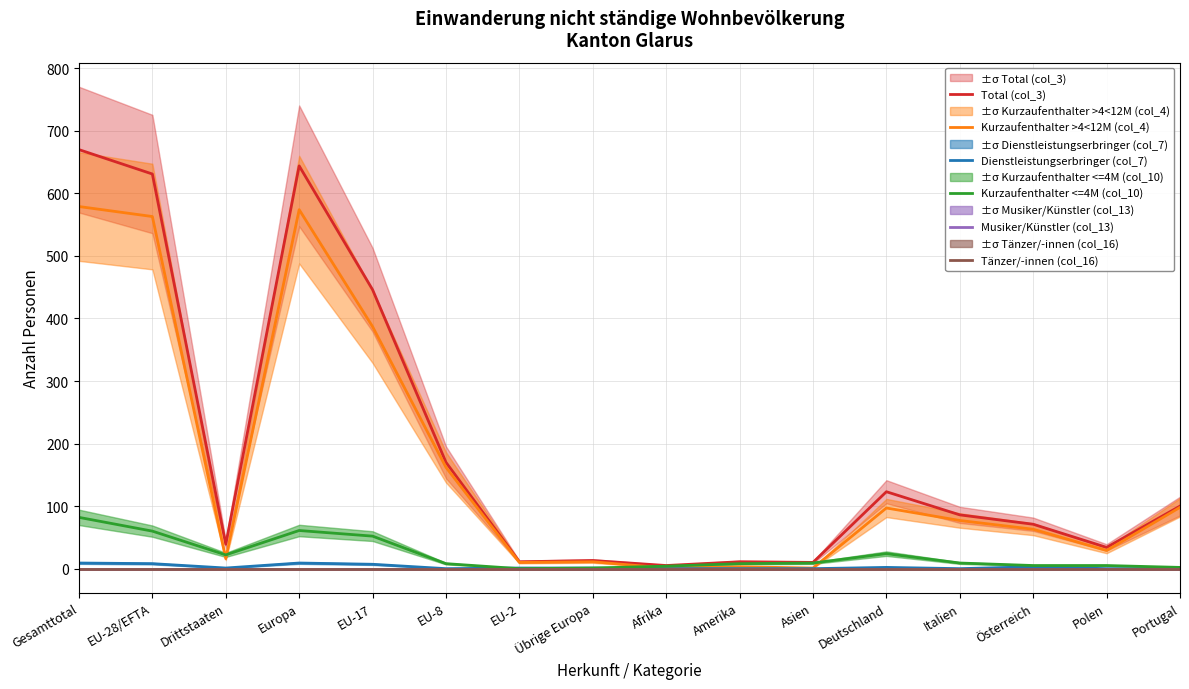

Is the value of Dienstleistungserbringer (col_7) at Europa greater than the value of Total (col_3) at Asien?

No